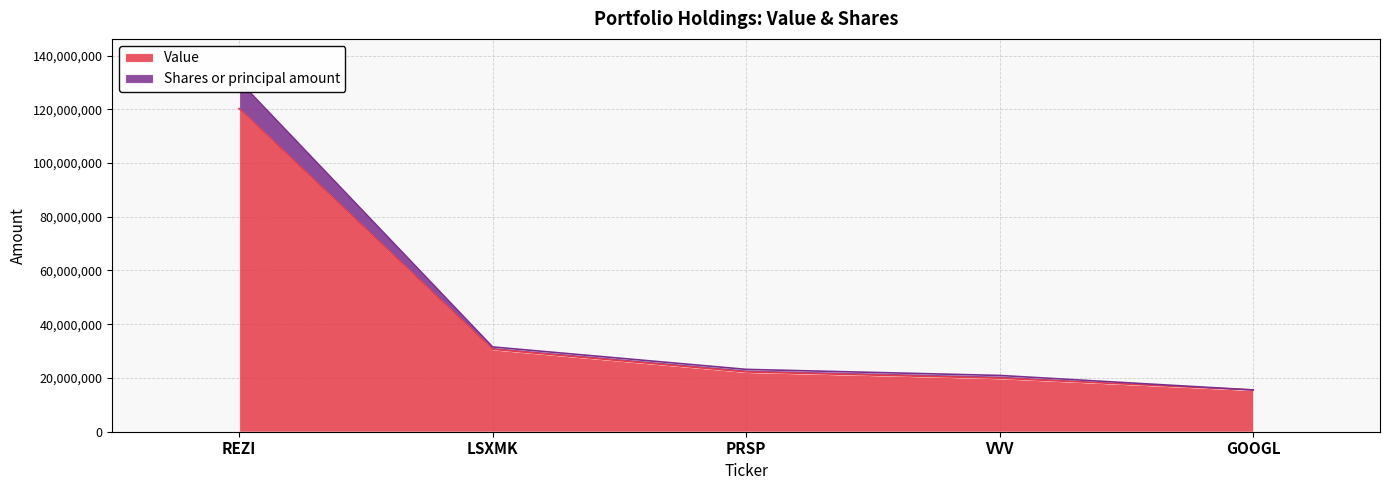

What is the difference between the highest and lowest values at GOOGL?

10952